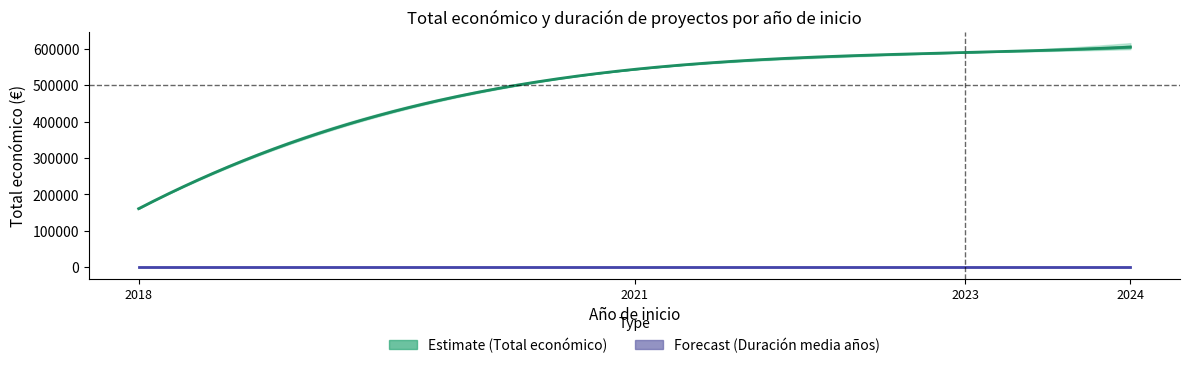

What is the change in value from 2018 to 2021?

+382315